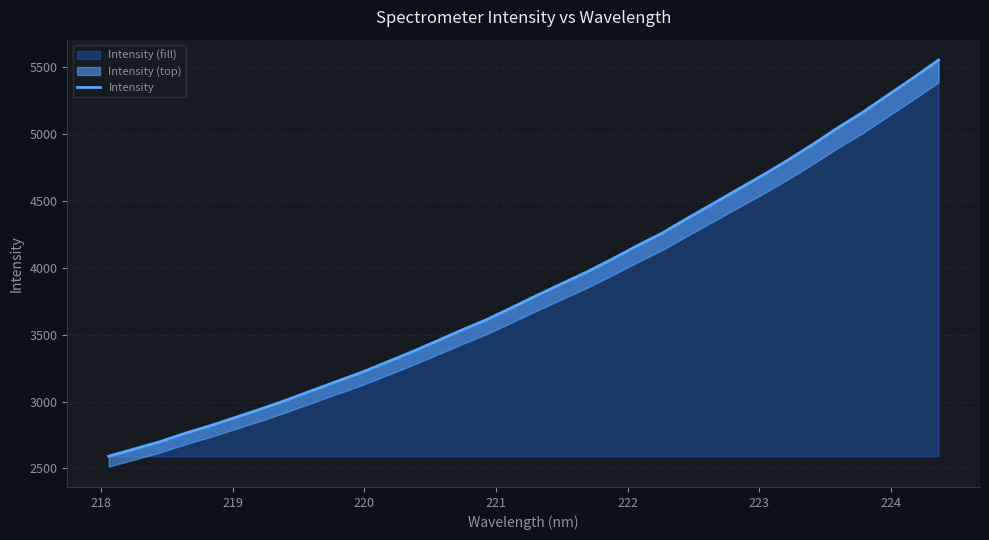

What is the maximum value for Intensity (fill)?

5553.1